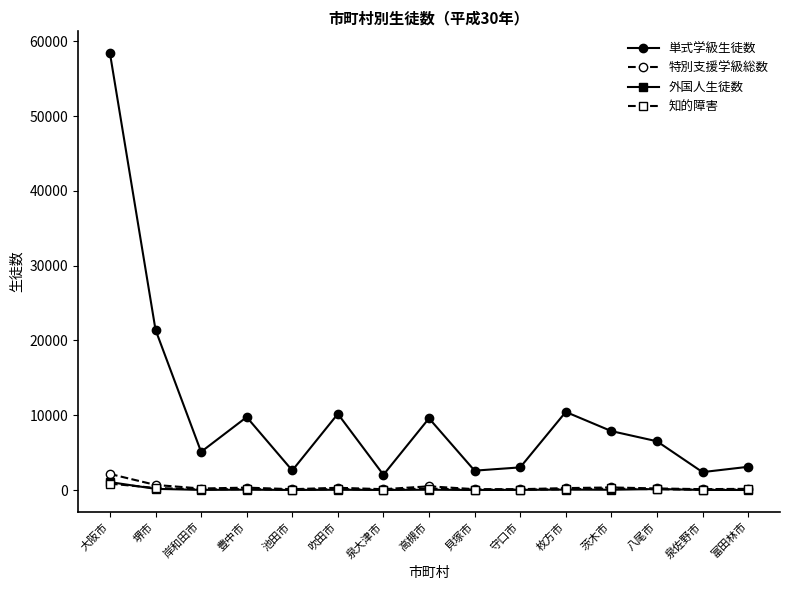

How many data points in 外国人生徒数 are less than 32?

7